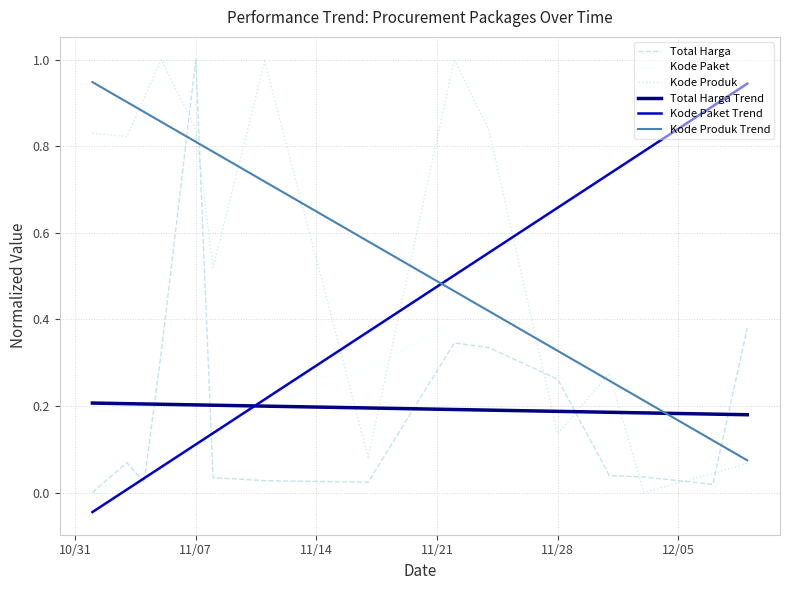

Which series ends up on top after the final intersection of Total Harga Trend and Kode Produk Trend?

Total Harga Trend